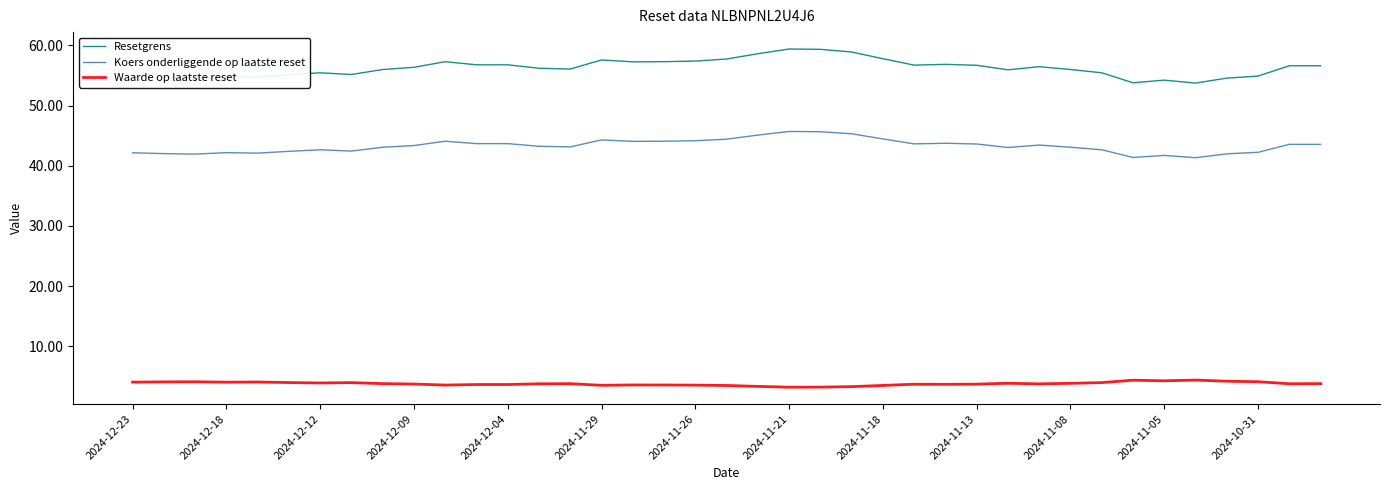

What is the difference between the maximum and minimum values in the Koers onderliggende op laatste reset series?

4.4